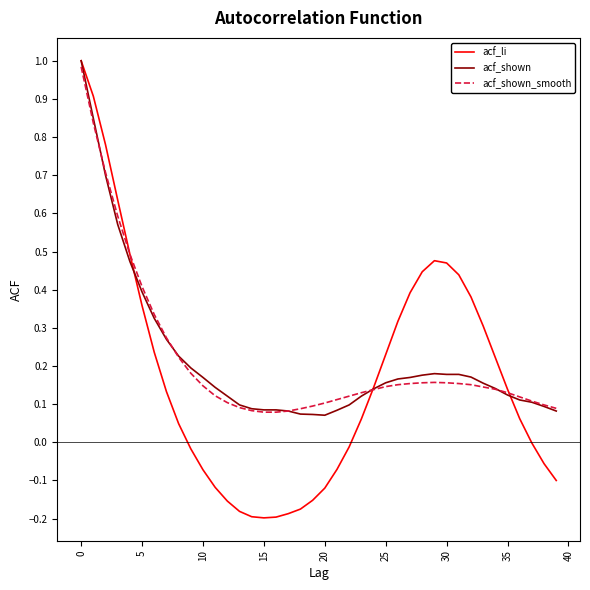

Which series has the largest range (max minus min)?

acf_li